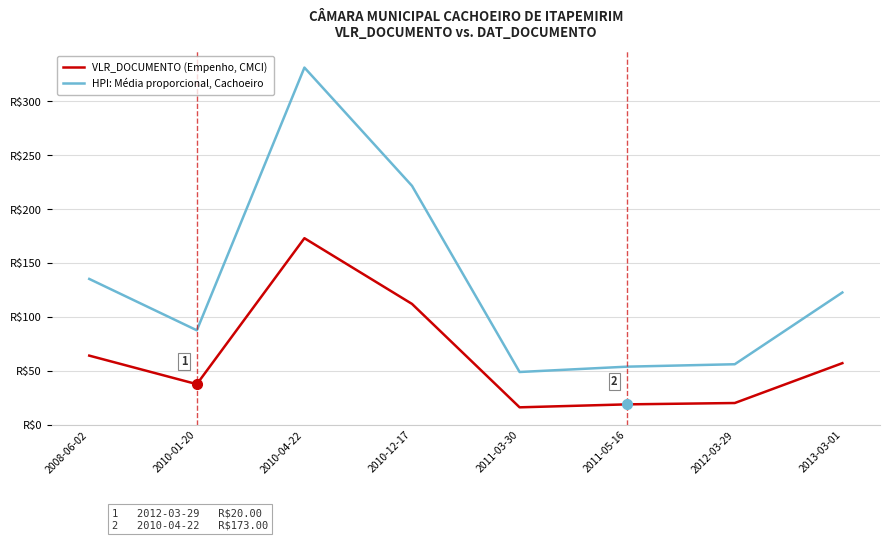

Does the chart have visible grid lines?

Yes